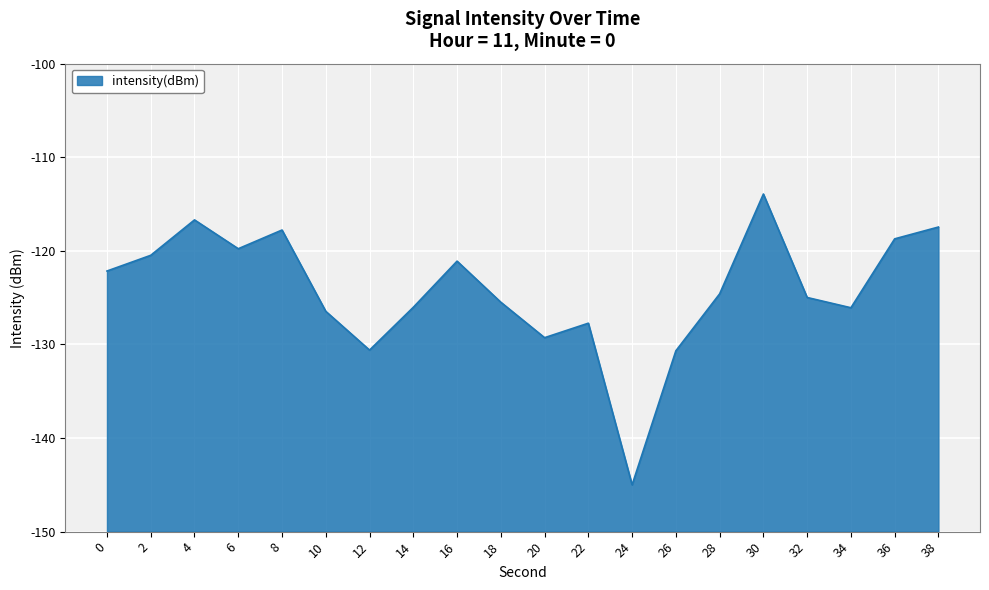

List the labels in order of value, largest first.

30, 4, 38, 8, 36, 6, 2, 16, 0, 28, 32, 18, 14, 34, 10, 22, 20, 12, 26, 24